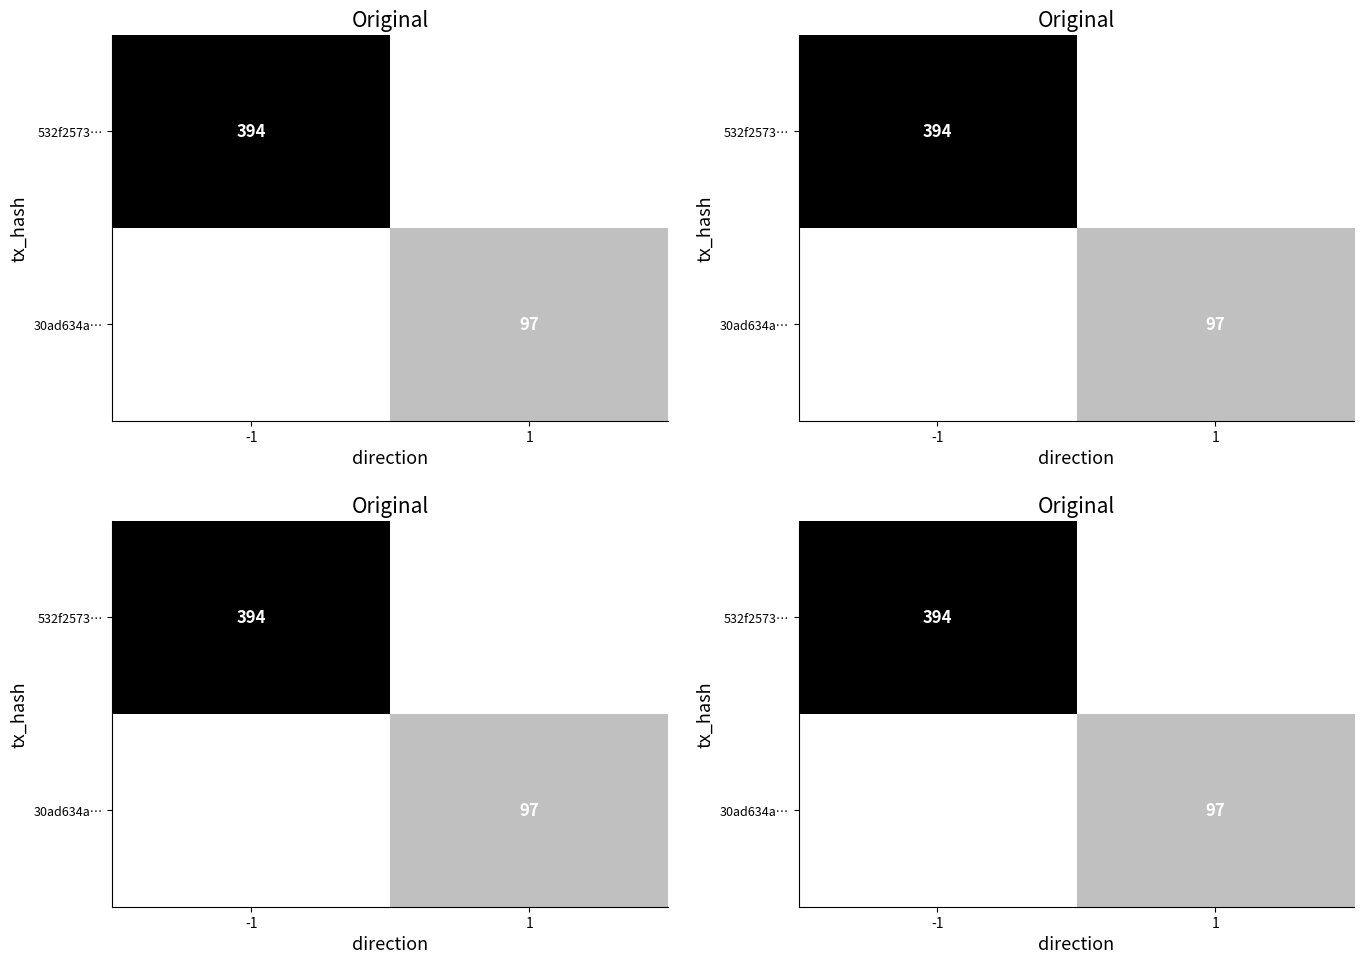

Is it true that 30ad634a… equals 0 at -1?

True